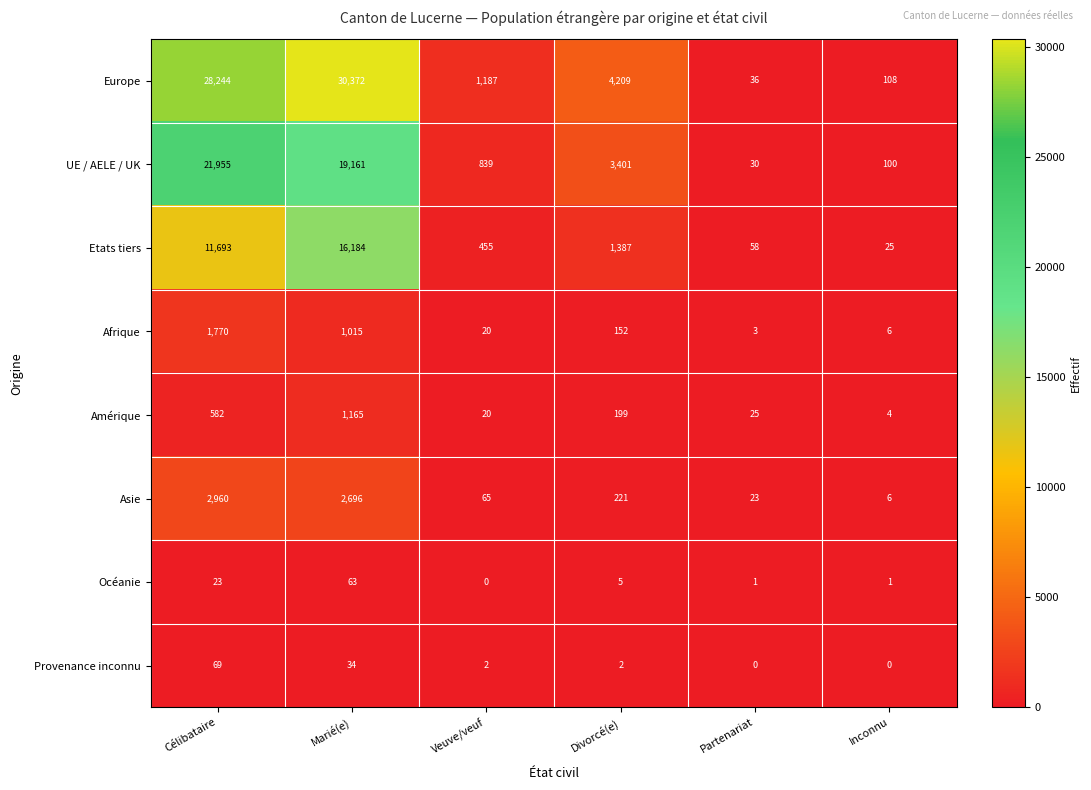

Which series has the largest total across all categories?

Europe